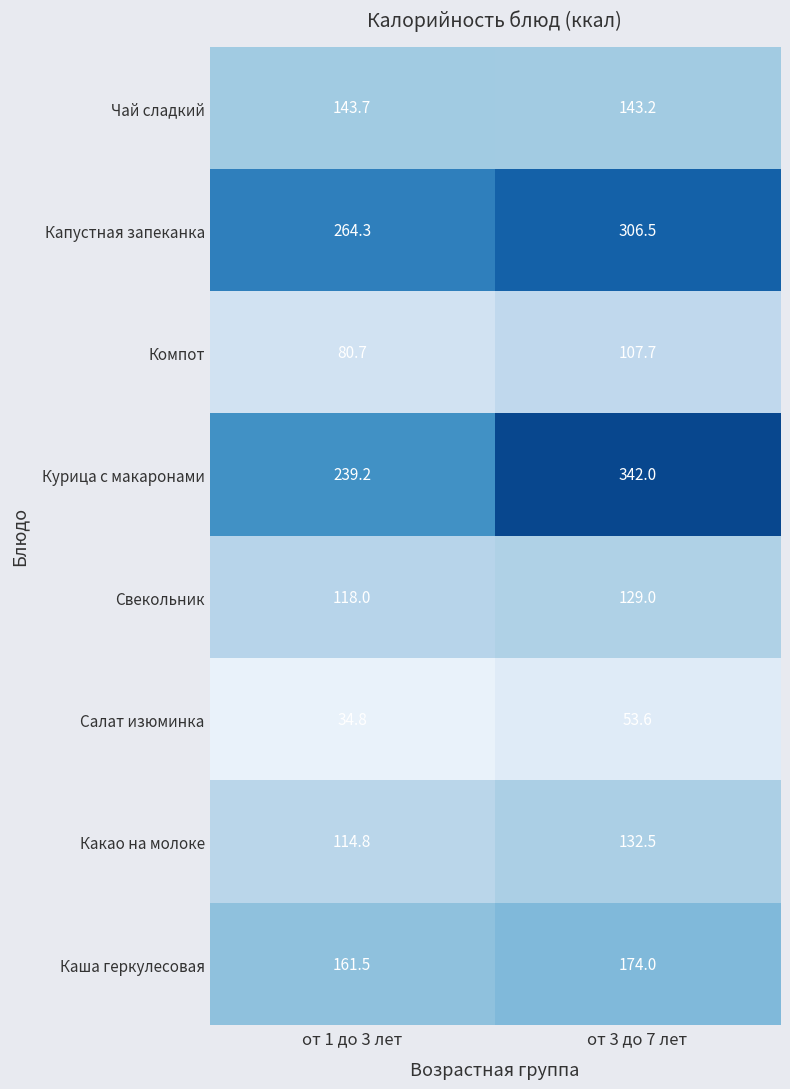

What is the total value across all series at от 3 до 7 лет?

1388.5